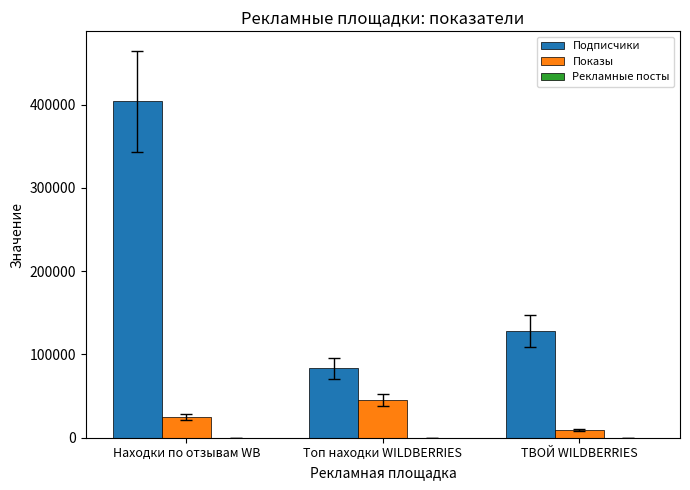

What is the sum of all Показы values?

79063